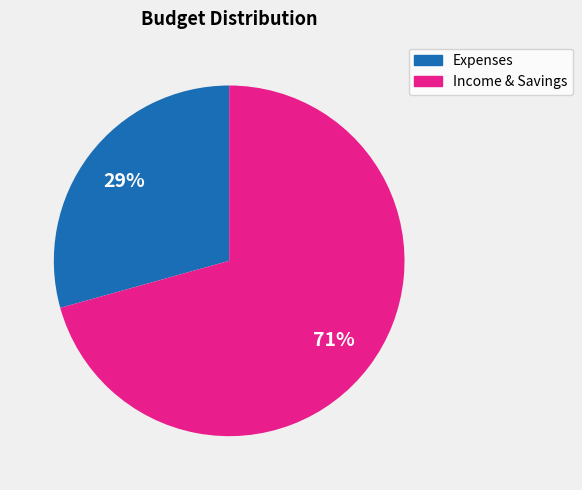

How many slices are in this pie chart?

2